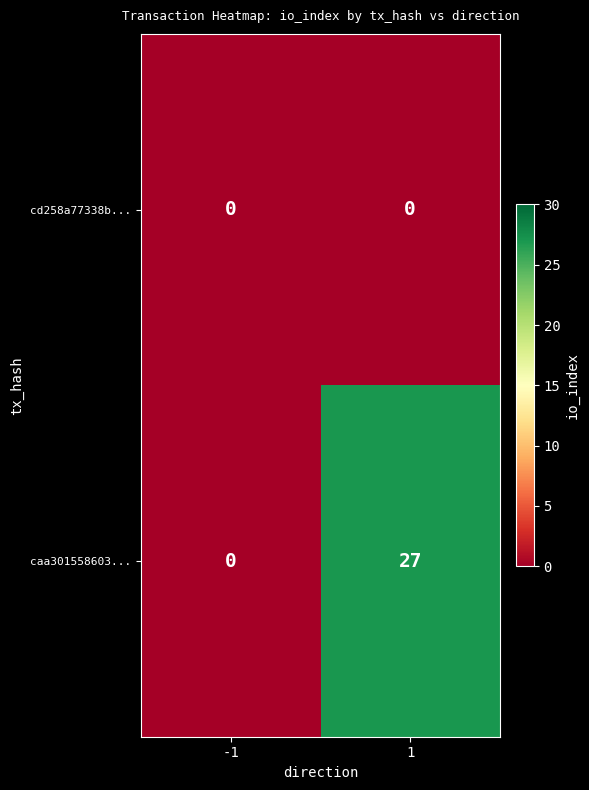

Reading left to right, list all the values displayed in this chart.

cd258a77338b...: -1=0	1=0
caa301558603...: -1=0	1=27